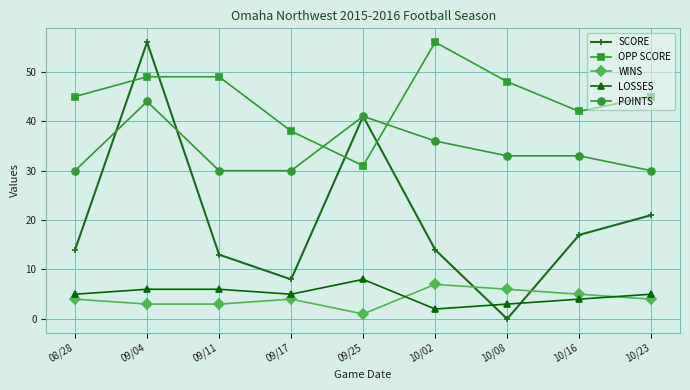

Read the WINS value at 08/28.

4